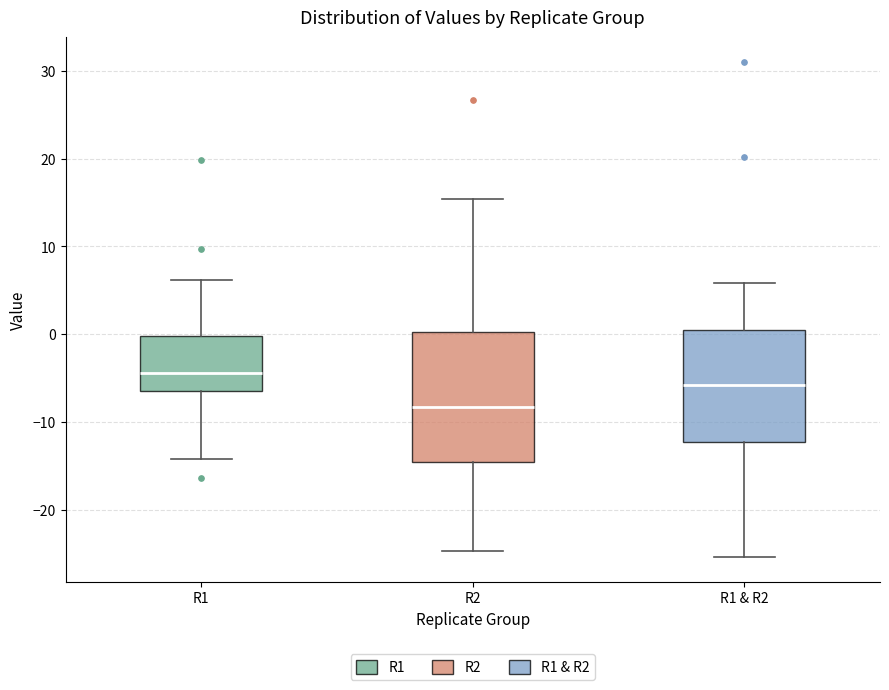

Which box is the tallest, from its lower edge to its upper edge?

R2